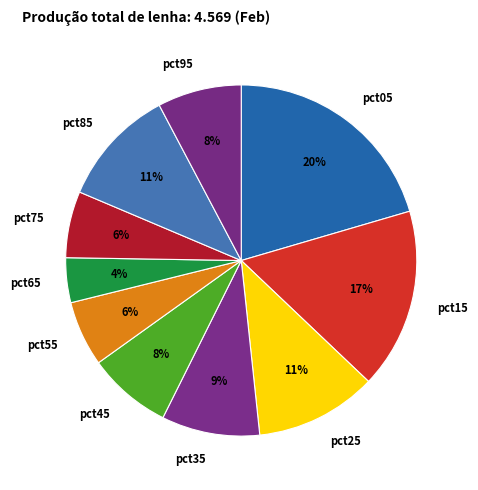

Does pct05 account for over 50% of the chart?

No